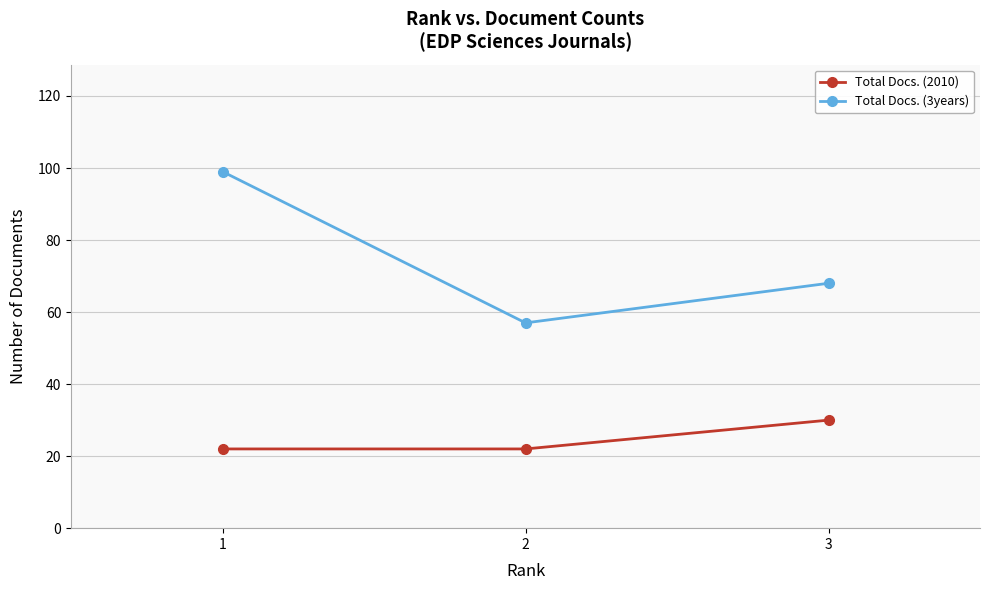

Rank the series at 3 from highest to lowest value.

Total Docs. (3years), Total Docs. (2010)